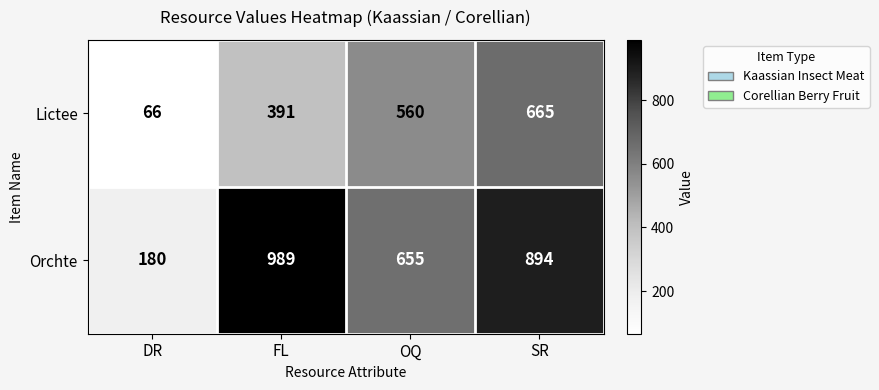

How many distinct data groups are displayed?

2